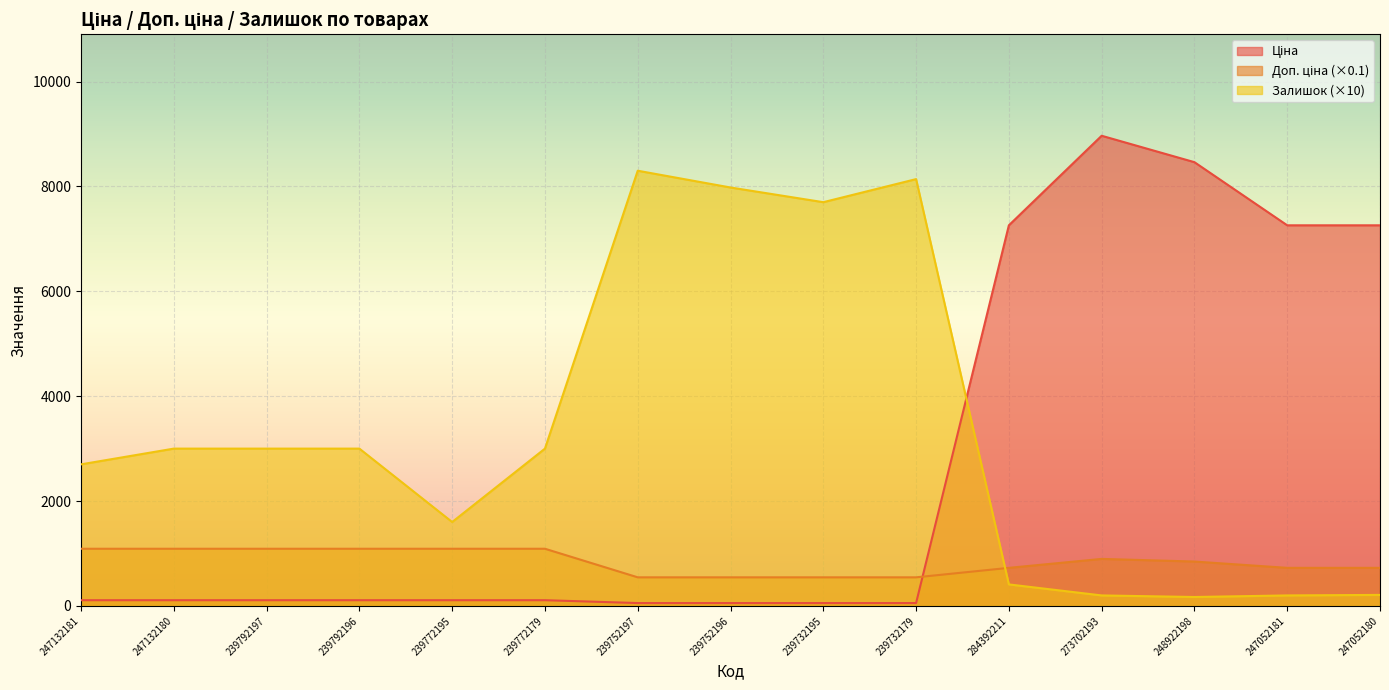

How many distinct data groups are displayed?

3